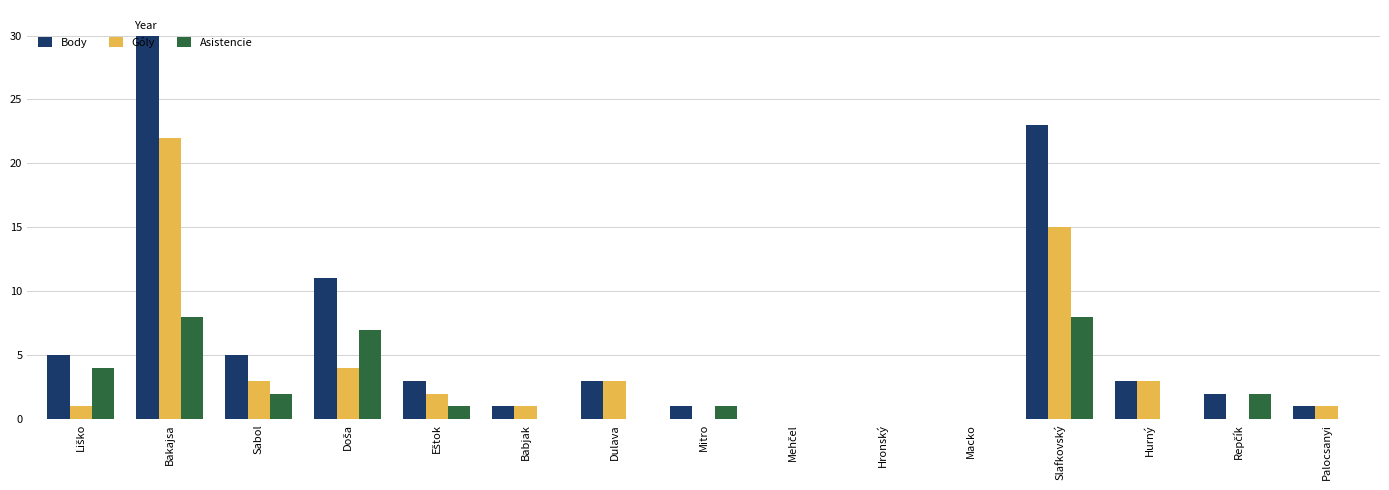

Is the value of Asistencie at Hurný greater than the value of Body at Slafkovský?

No